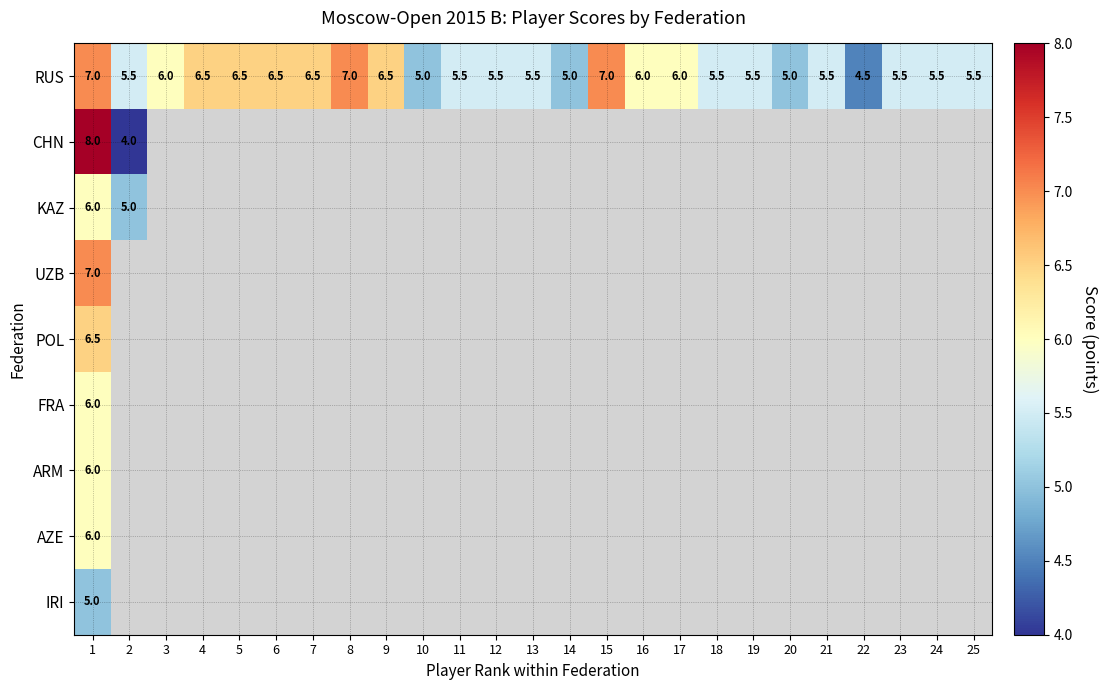

What is the highest value of the RUS series?

7.0